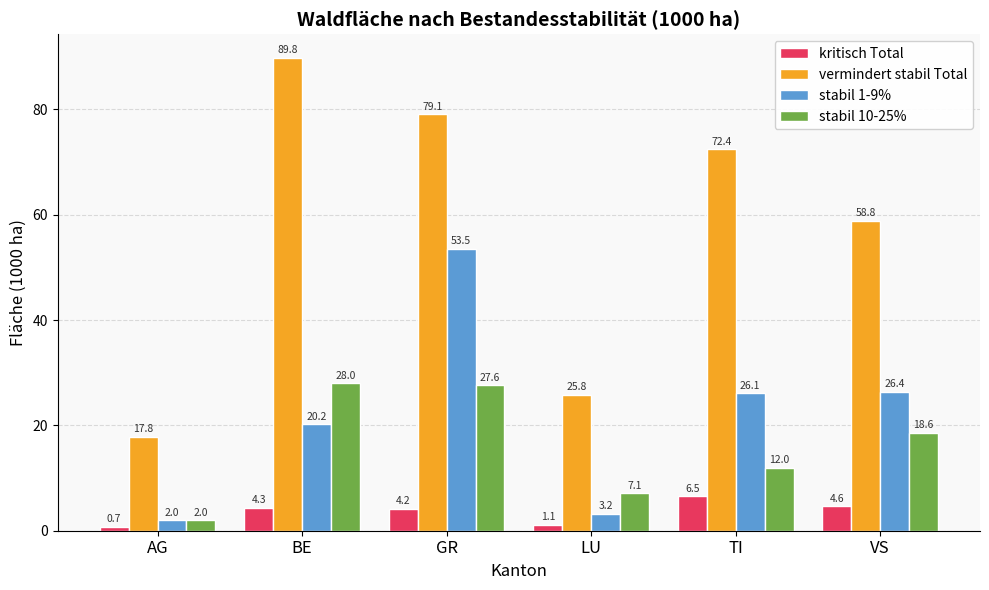

What is the total value across all series at BE?

142.3